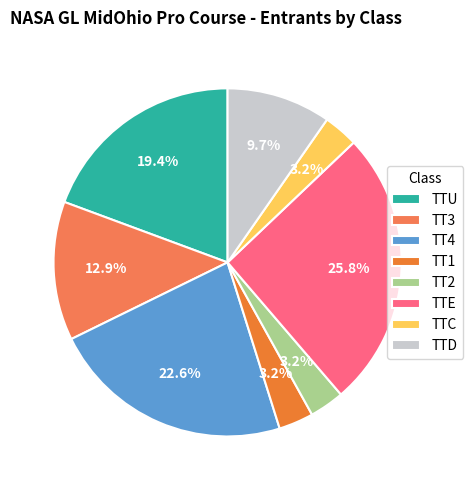

Is it true that TTE is 37% of the pie?

False